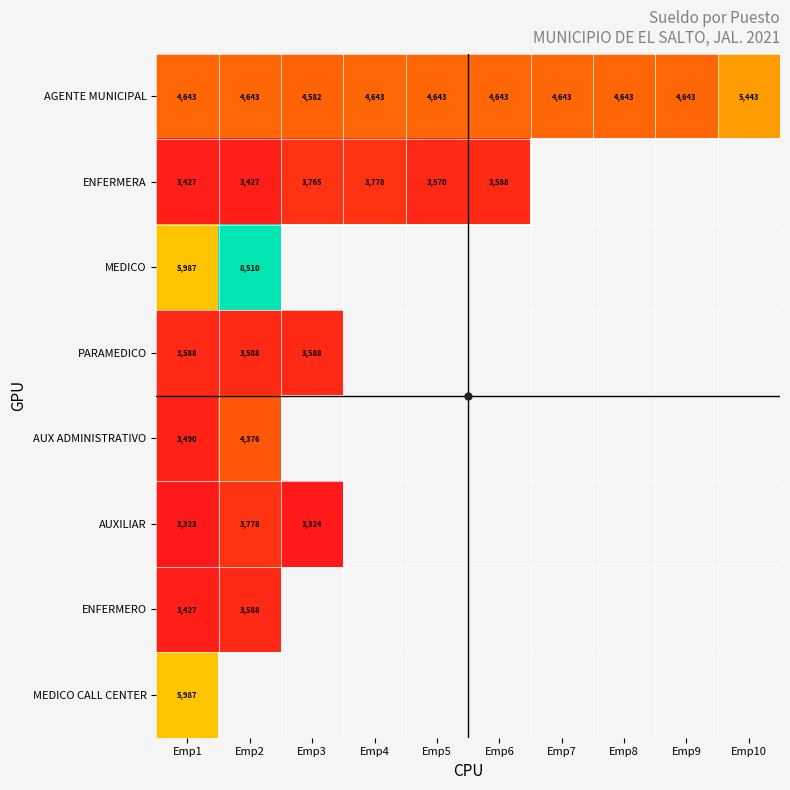

Which series has the largest range (max minus min)?

MEDICO